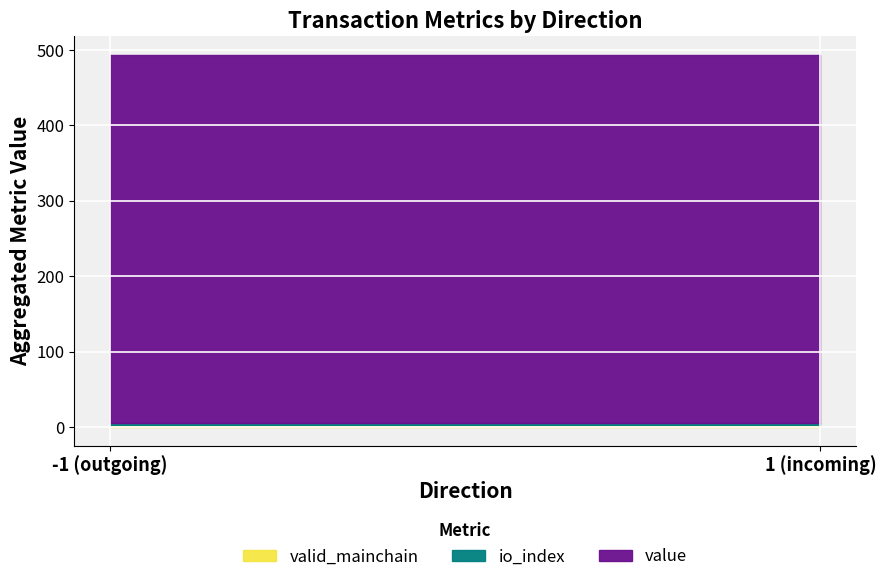

True or false: io_index and valid_mainchain intersect in this chart.

False